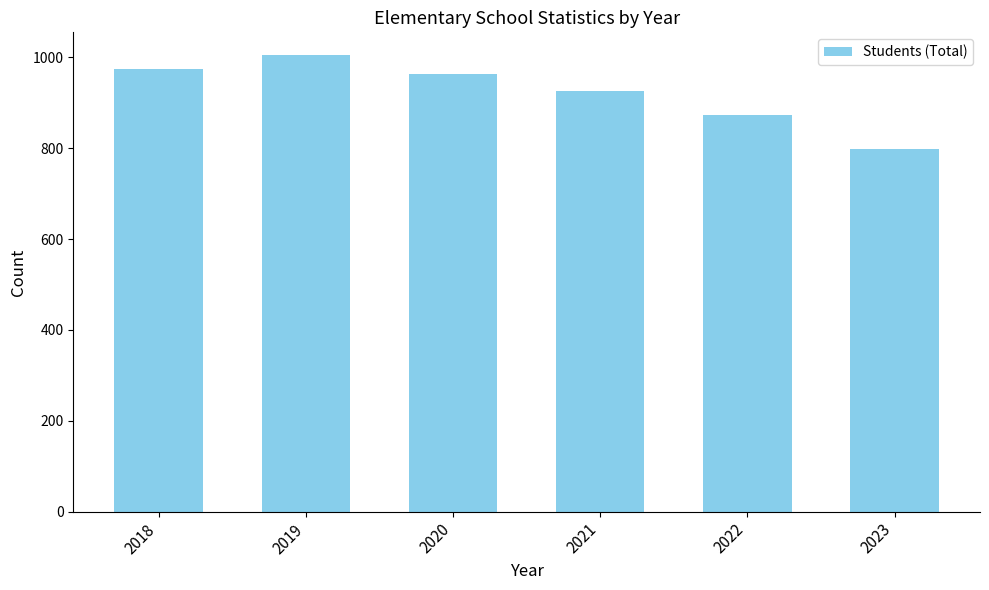

What is the difference between the values at 2021 and 2022?

53